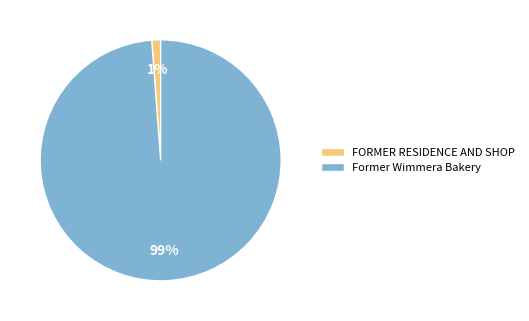

How many segments does this pie chart have?

2